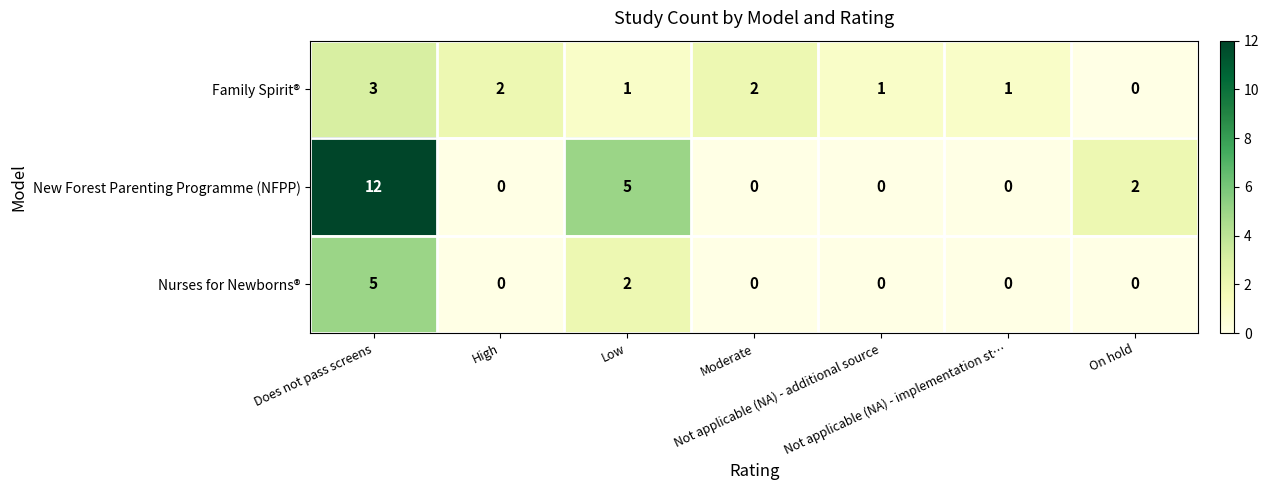

Which series has the widest spread of values?

New Forest Parenting Programme (NFPP)